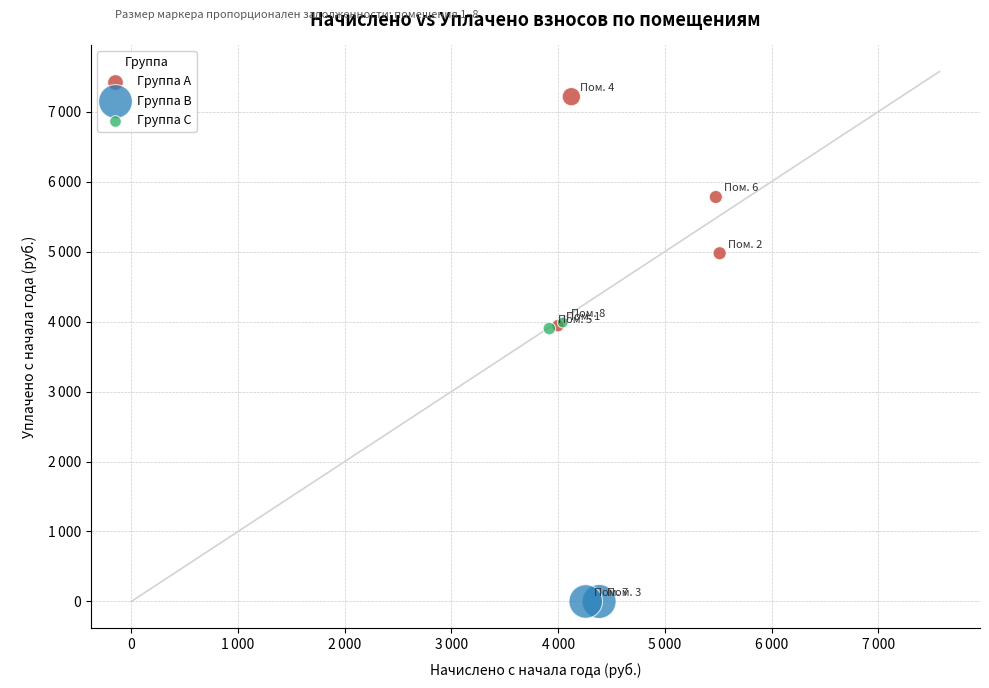

What are all the series names shown in the legend?

Группа A, Группа B, Группа C